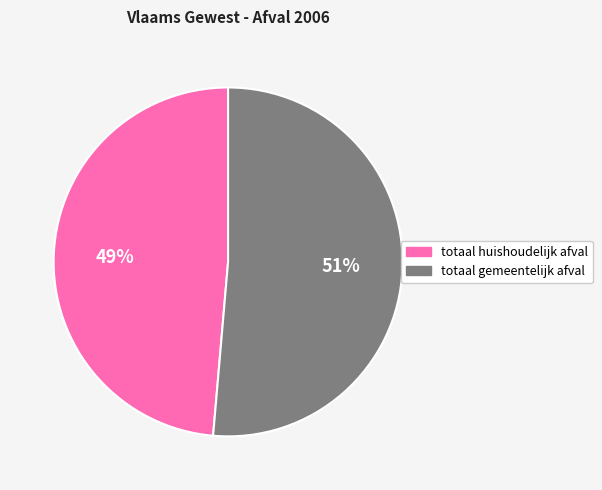

Rank the categories by value from highest to lowest.

totaal gemeentelijk afval, totaal huishoudelijk afval